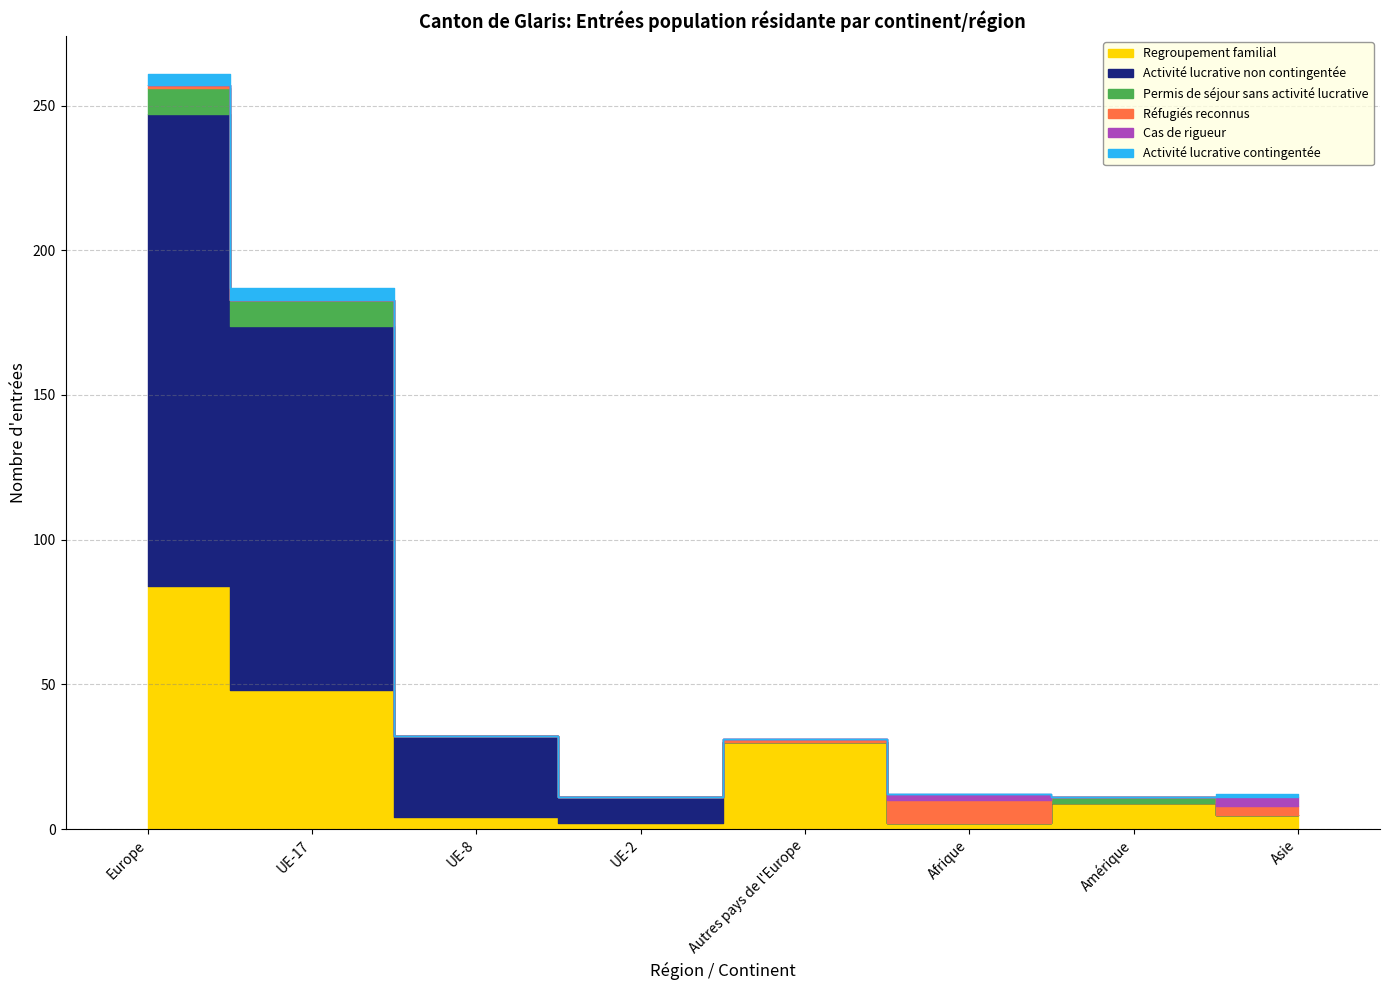

At which label does Regroupement familial first exceed 9?

Europe